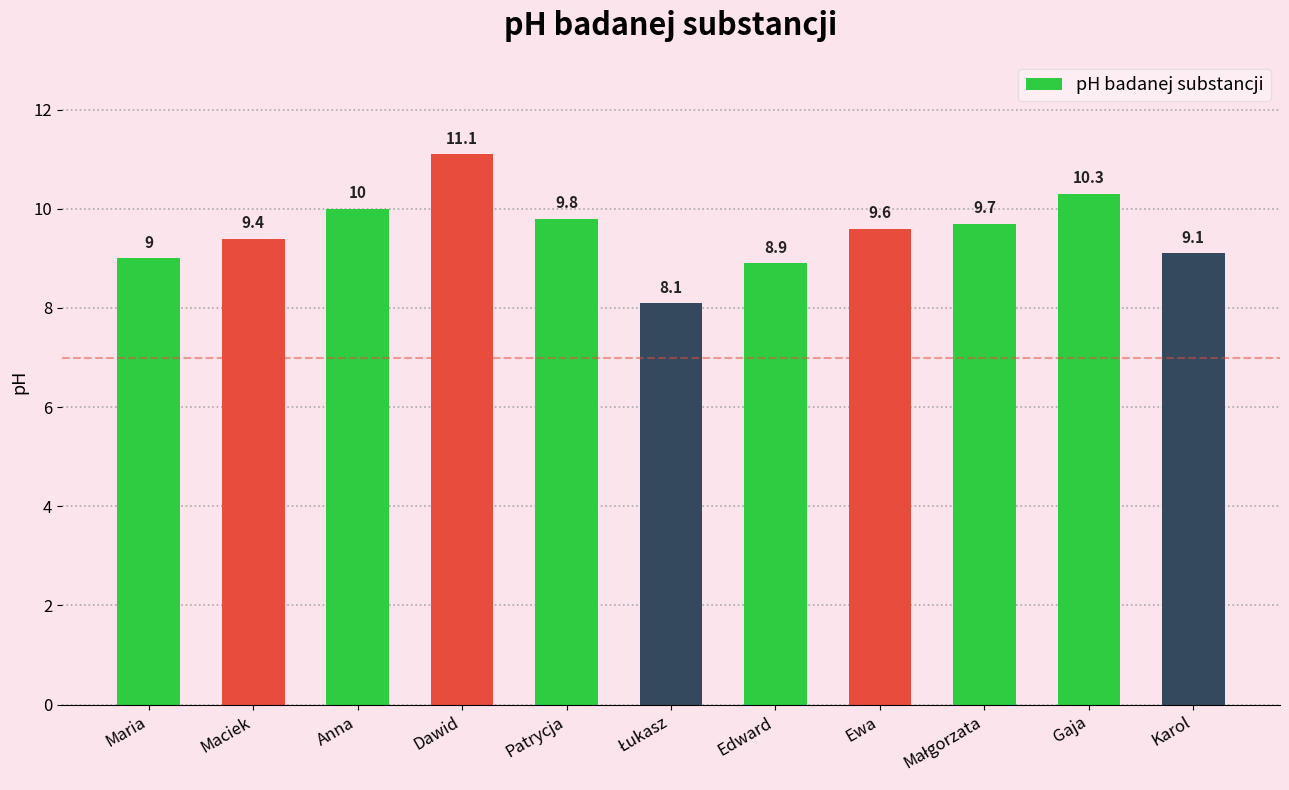

Is it true that the value at Patrycja is 13.3?

False